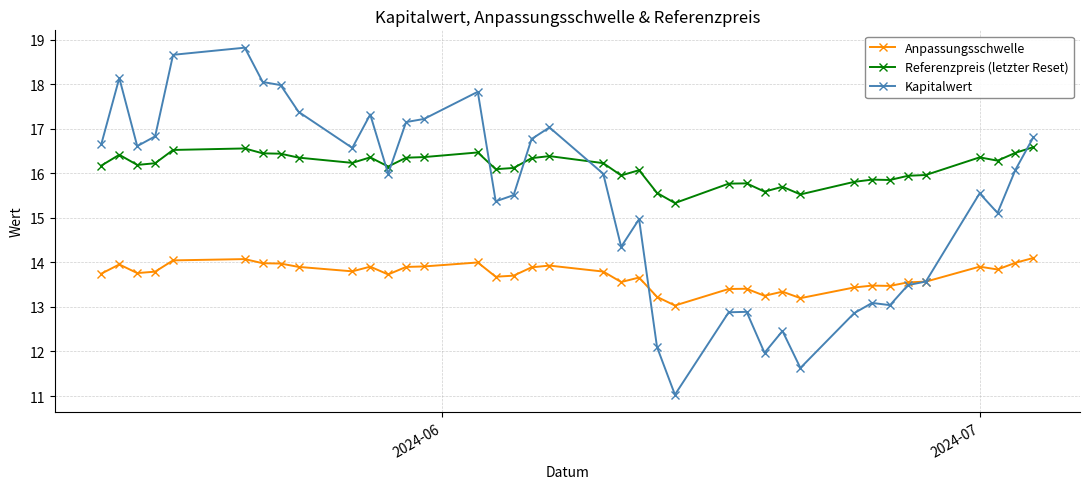

Which series has the widest spread of values?

Kapitalwert